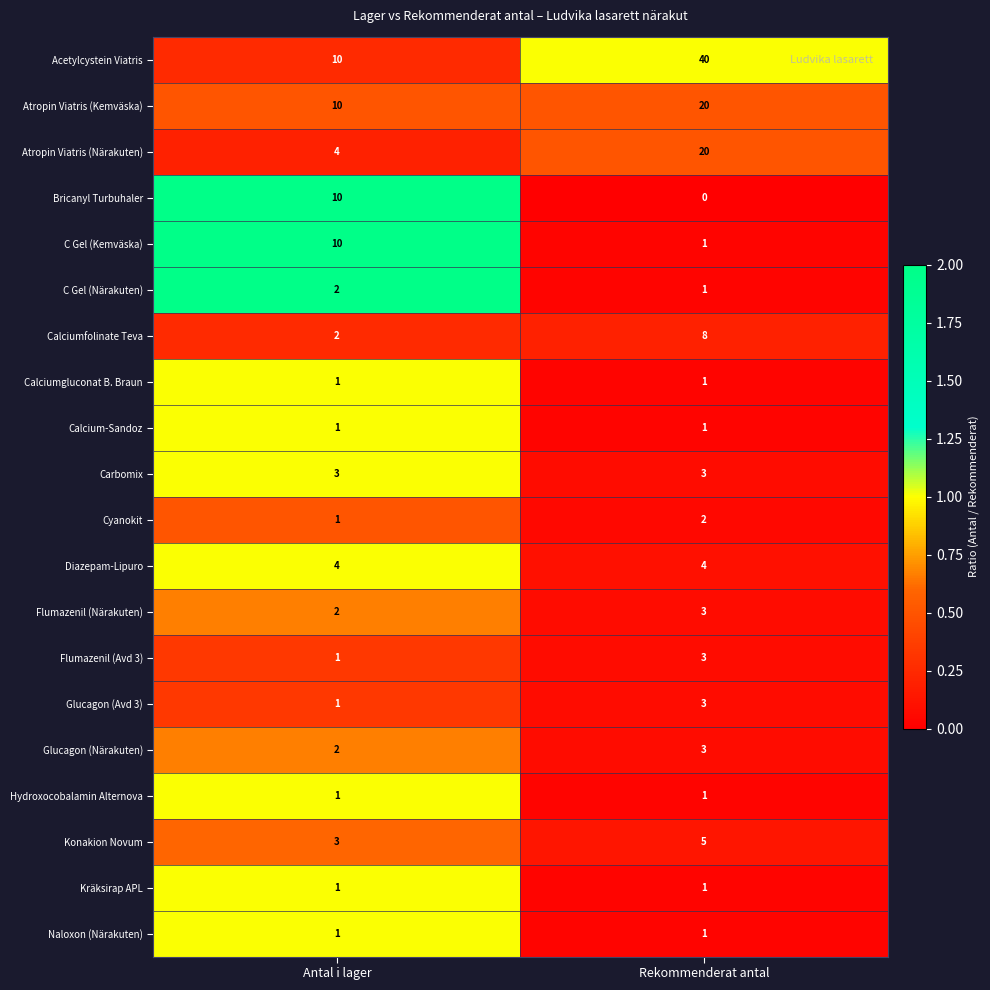

Which series has the largest range (max minus min)?

Acetylcystein Viatris